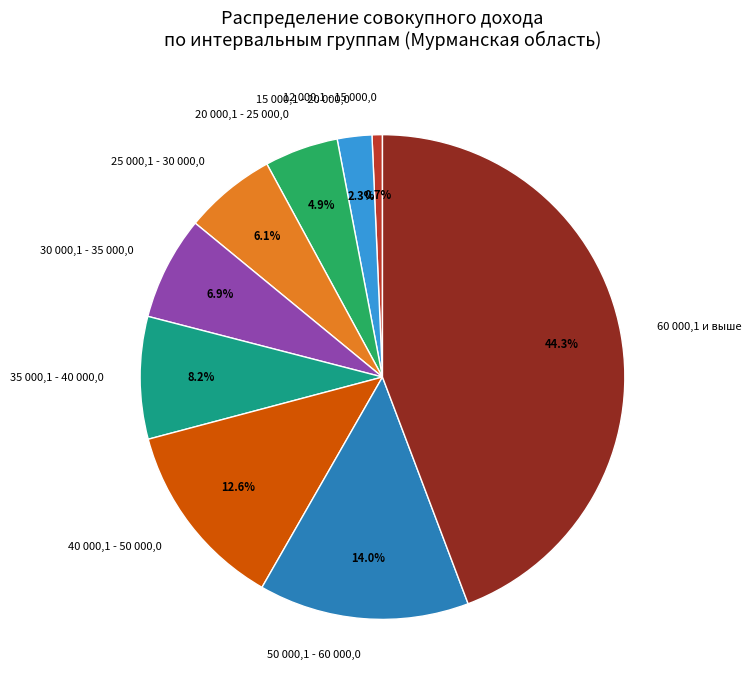

How many slices are in this pie chart?

9